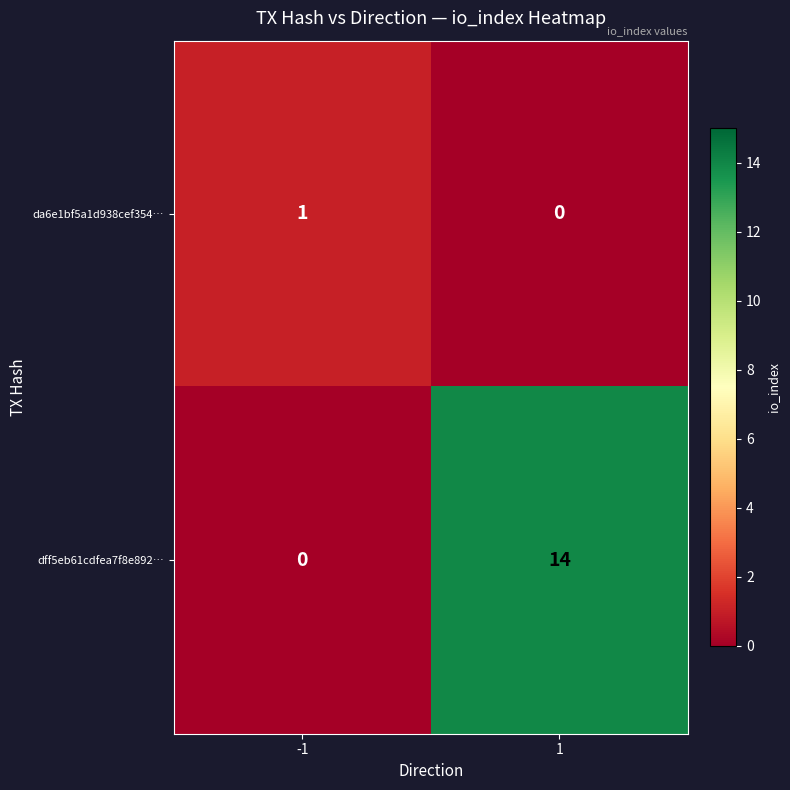

At how many categories does at least one series exceed 11?

1